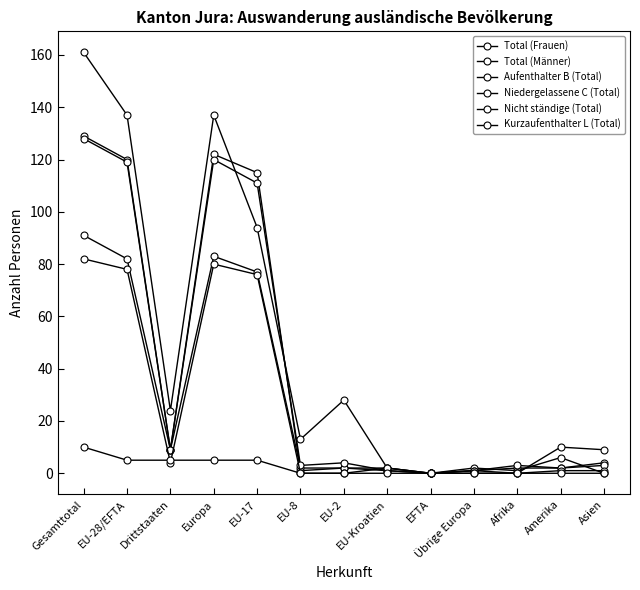

Reading left to right, list all the values displayed in this chart.

Total (Frauen): 91	82	9	83	77	2	2	1	0	1	2	2	4
Total (Männer): 129	120	9	122	115	1	2	2	0	2	1	6	0
Aufenthalter B (Total): 128	119	9	120	111	3	4	1	0	1	3	2	3
Niedergelassene C (Total): 82	78	4	80	76	0	0	2	0	1	0	1	1
Nicht ständige (Total): 161	137	24	137	94	13	28	2	0	0	0	10	9
Kurzaufenthalter L (Total): 10	5	5	5	5	0	0	0	0	0	0	0	0